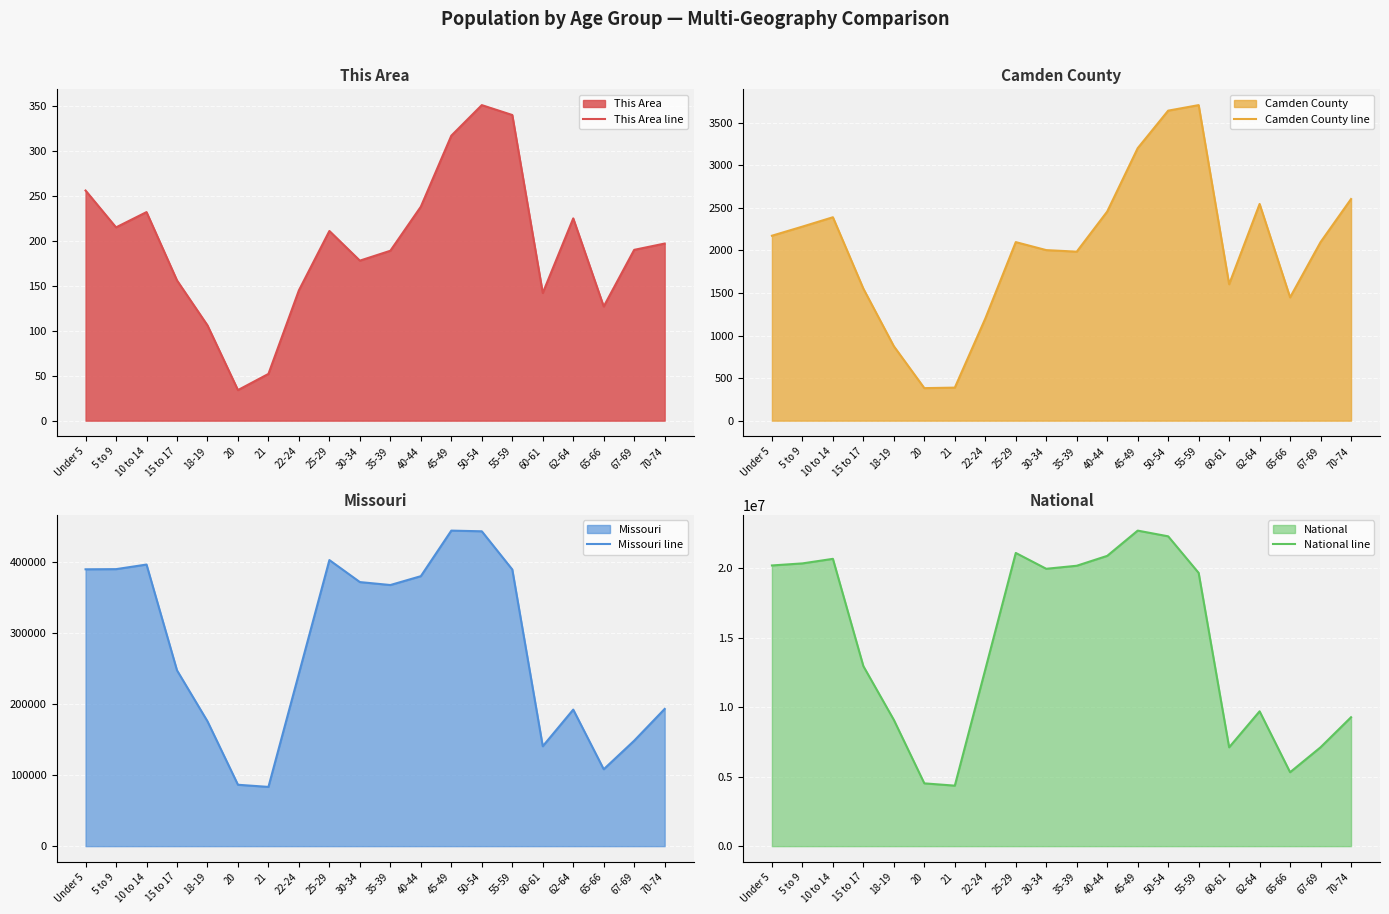

What is the label of the 10th point from the left?

30-34